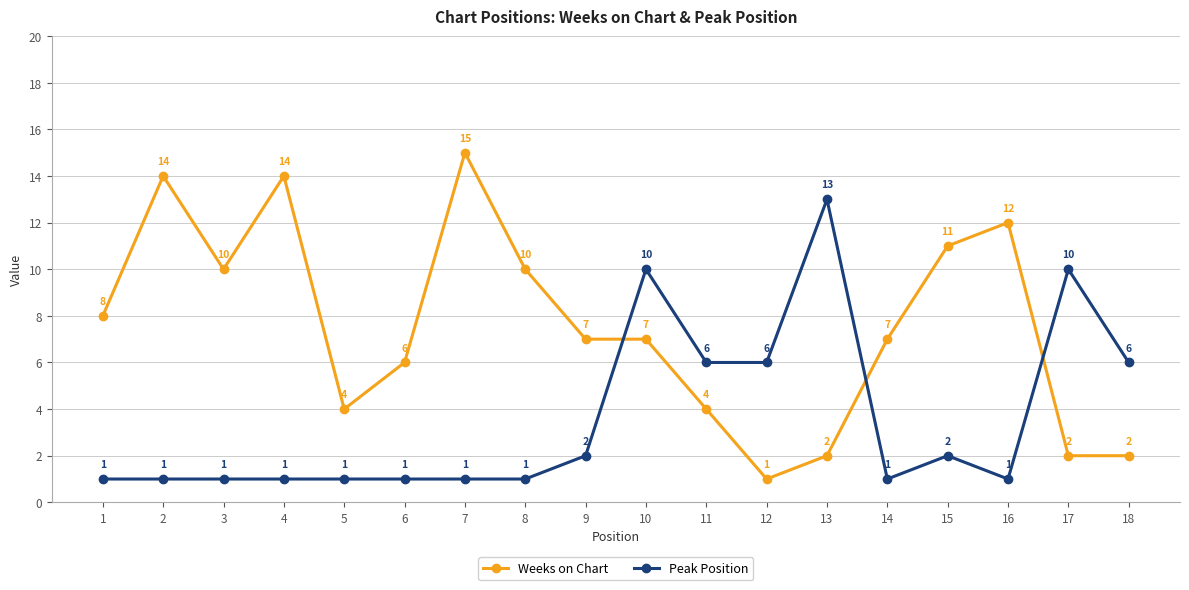

What is the minimum value for Peak Position?

1